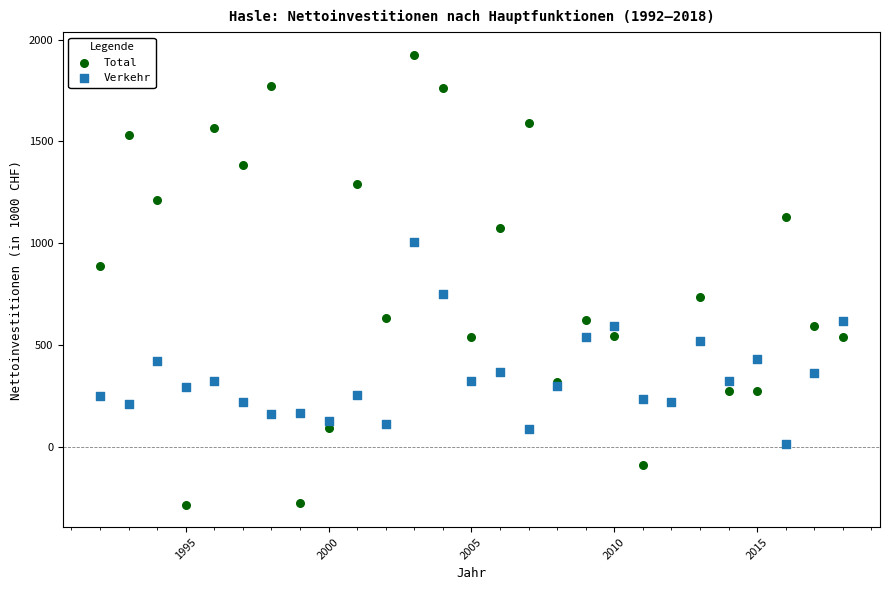

Which series contains the lowest Y value?

Total